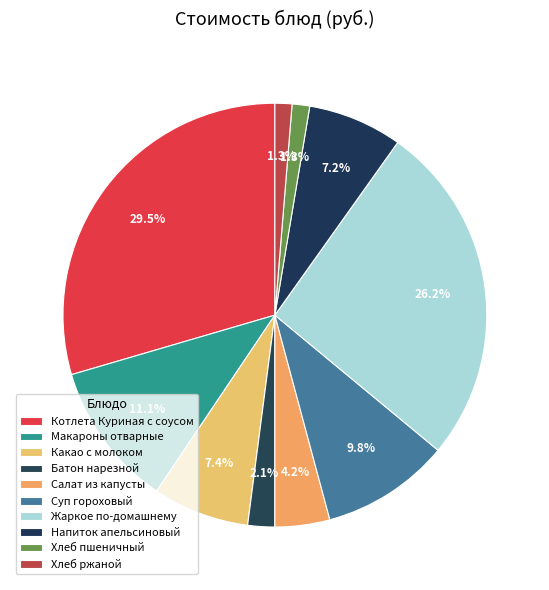

Between Жаркое по-домашнему and Хлеб пшеничный, which is larger?

Жаркое по-домашнему